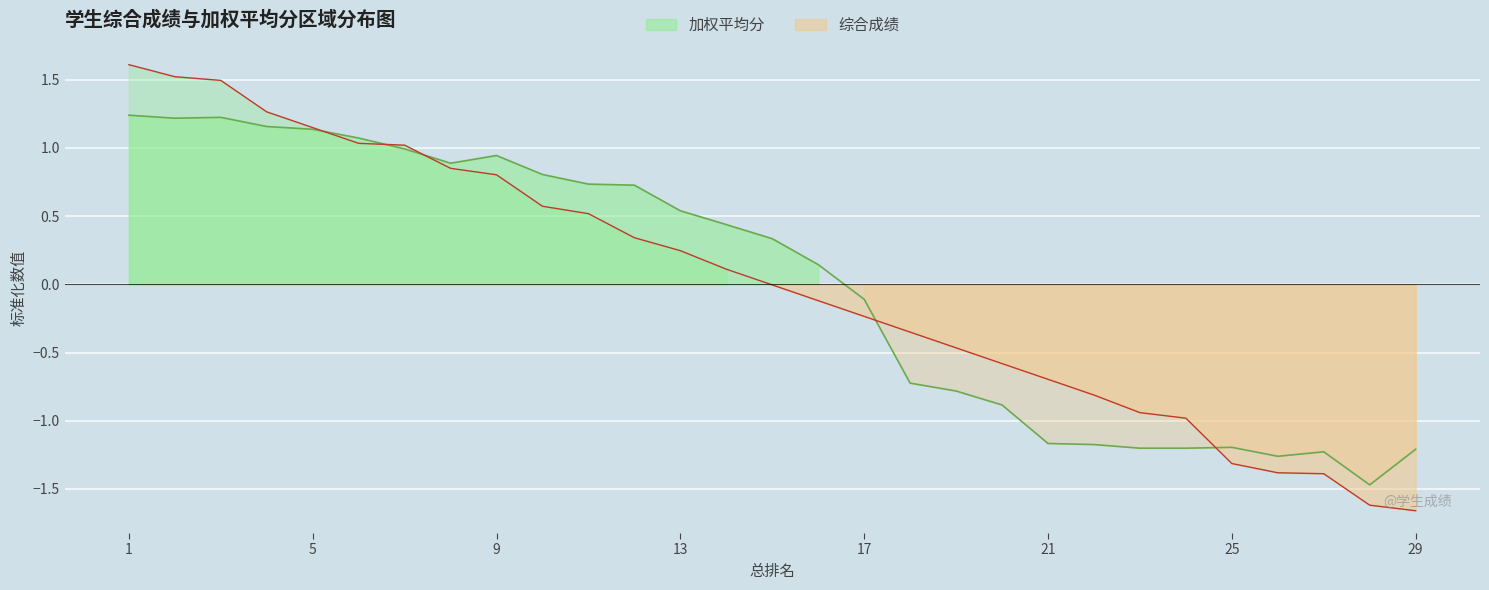

Which series has the largest range (max minus min)?

综合成绩